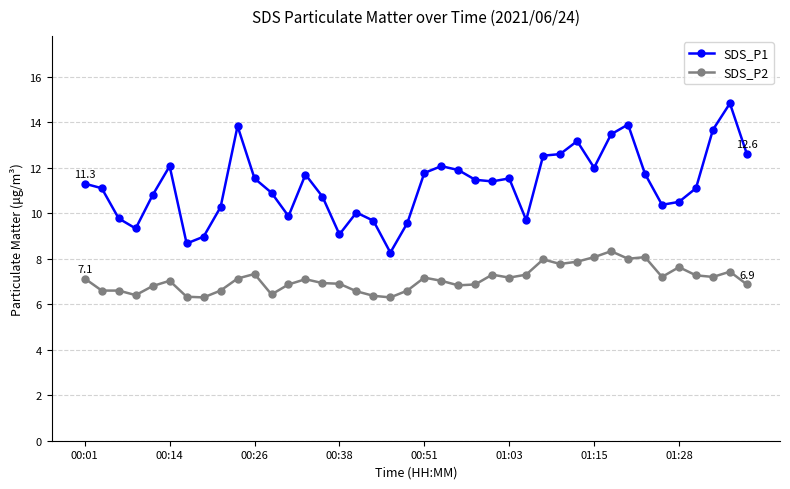

Does the chart display data point markers on the line(s)?

Yes